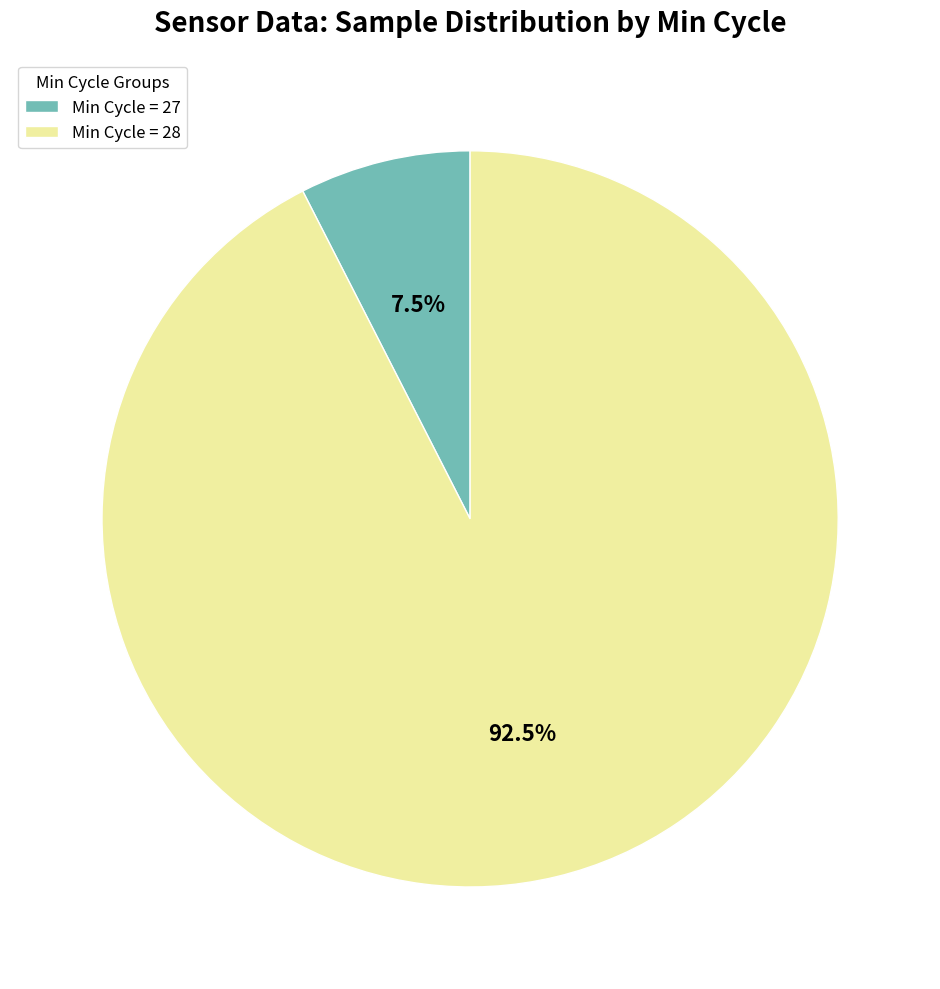

Rank the categories by value from lowest to highest.

Min Cycle = 27, Min Cycle = 28